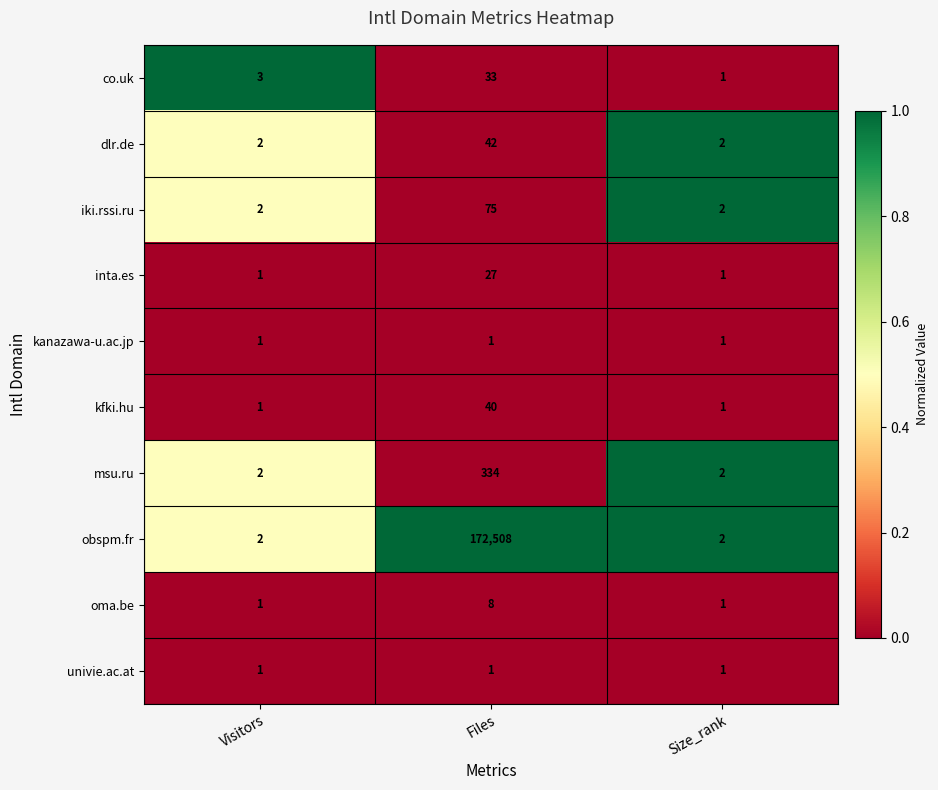

Reading right to left, extract all data points from this chart.

co.uk: 1	33	3
dlr.de: 2	42	2
iki.rssi.ru: 2	75	2
inta.es: 1	27	1
kanazawa-u.ac.jp: 1	1	1
kfki.hu: 1	40	1
msu.ru: 2	334	2
obspm.fr: 2	172508	2
oma.be: 1	8	1
univie.ac.at: 1	1	1